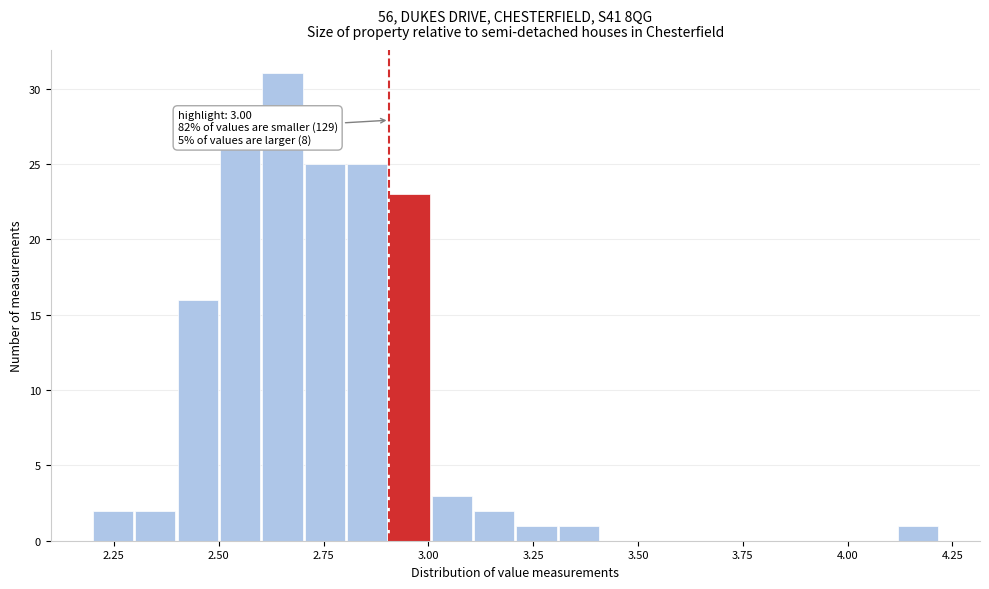

Read against the x-axis, roughly where is the centre of the tallest bar?

2.65